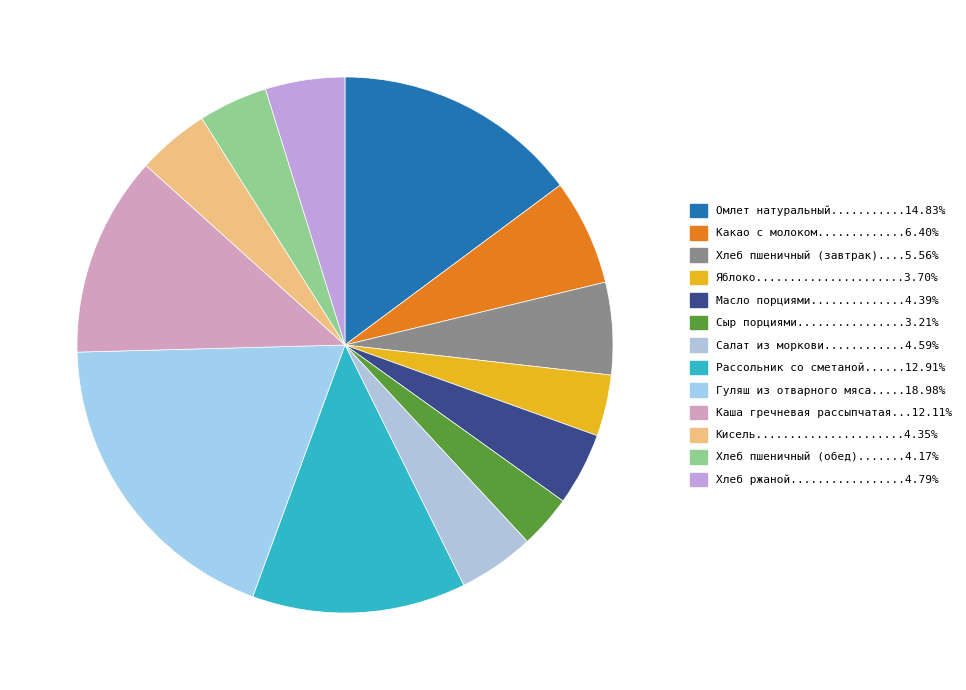

How many segments does this pie chart have?

13